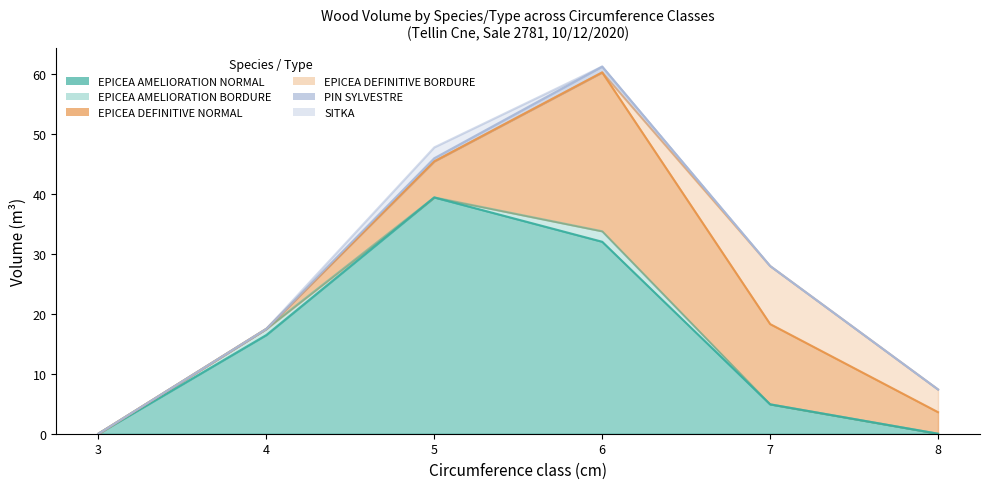

Reading left to right, list all the values displayed in this chart.

EPICEA AMELIORATION NORMAL: 3=0.0	4=16.5	5=39.4	6=32.0	7=4.9	8=0.0
EPICEA AMELIORATION BORDURE: 3=0.0	4=1.0	5=0.0	6=1.7	7=0.0	8=0.0
EPICEA DEFINITIVE NORMAL: 3=0.0	4=0.0	5=6.0	6=26.5	7=13.4	8=3.6
EPICEA DEFINITIVE BORDURE: 3=0.0	4=0.0	5=0.0	6=0.0	7=9.7	8=3.8
PIN SYLVESTRE: 3=0.0	4=0.0	5=0.5	6=1.0	7=0.0	8=0.0
SITKA: 3=0.0	4=0.0	5=1.8	6=0.0	7=0.0	8=0.0